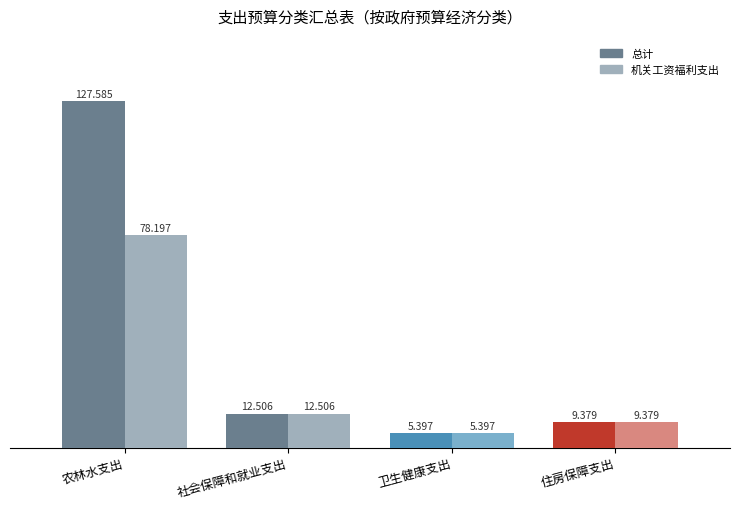

List the series in order of their peak value, lowest first.

机关工资福利支出, 总计